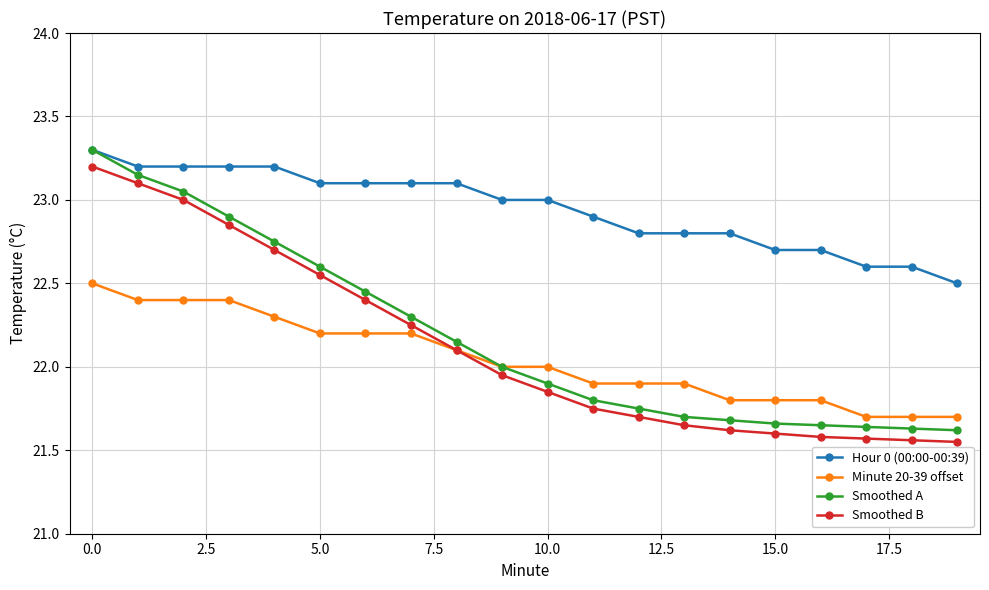

What is the highest value of the Smoothed A series?

23.3